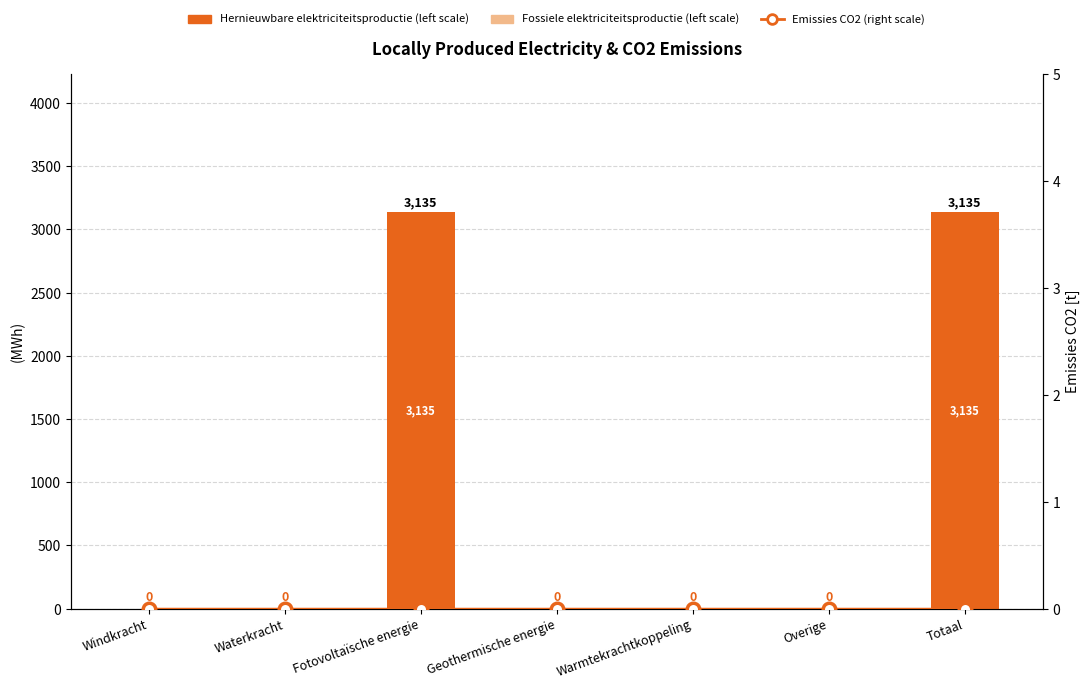

Count the number of data series in this chart.

3